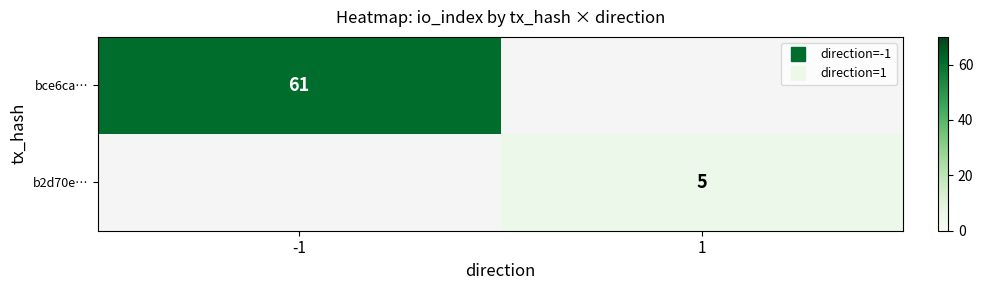

List the series in order of their overall mean, highest first.

bce6ca…, b2d70e…